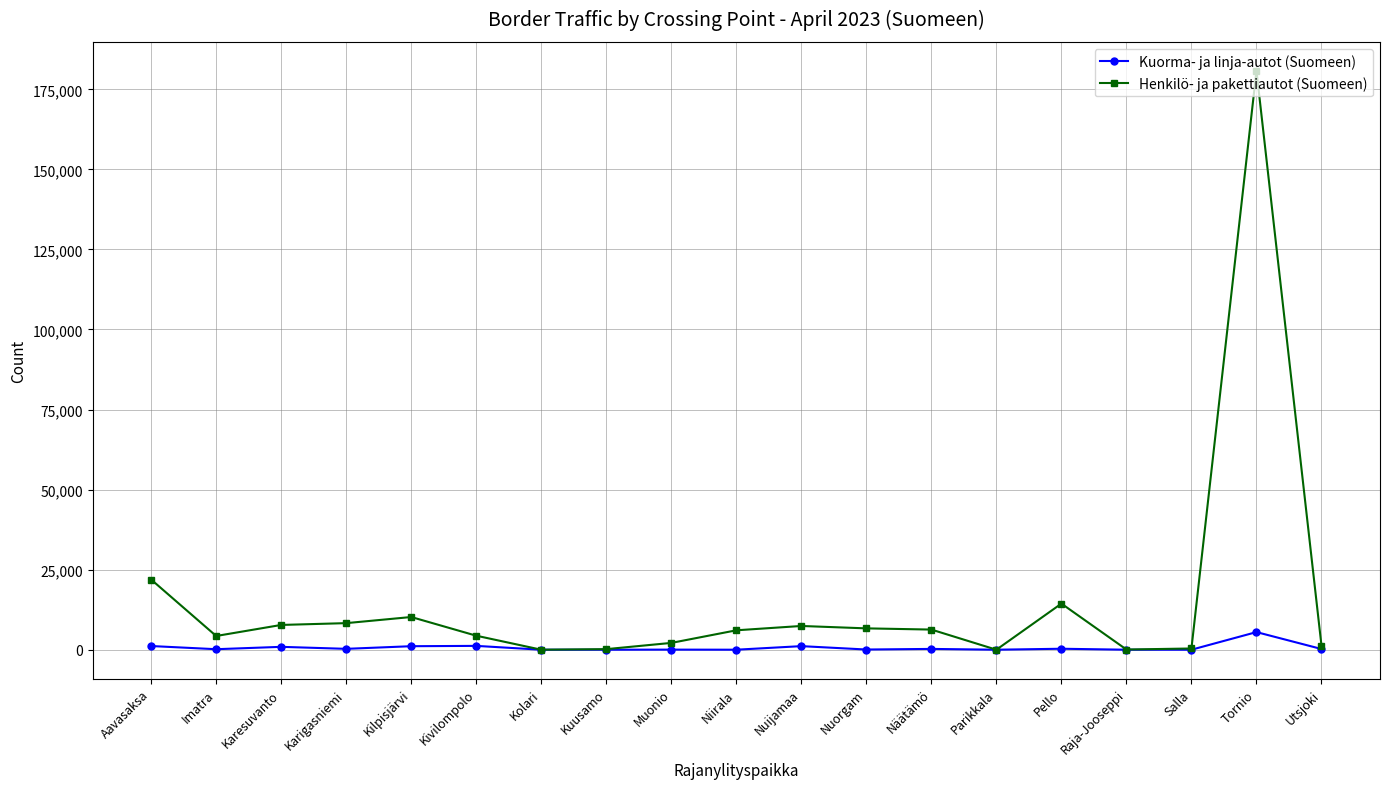

What is the total value across all series at Karigasniemi?

8575